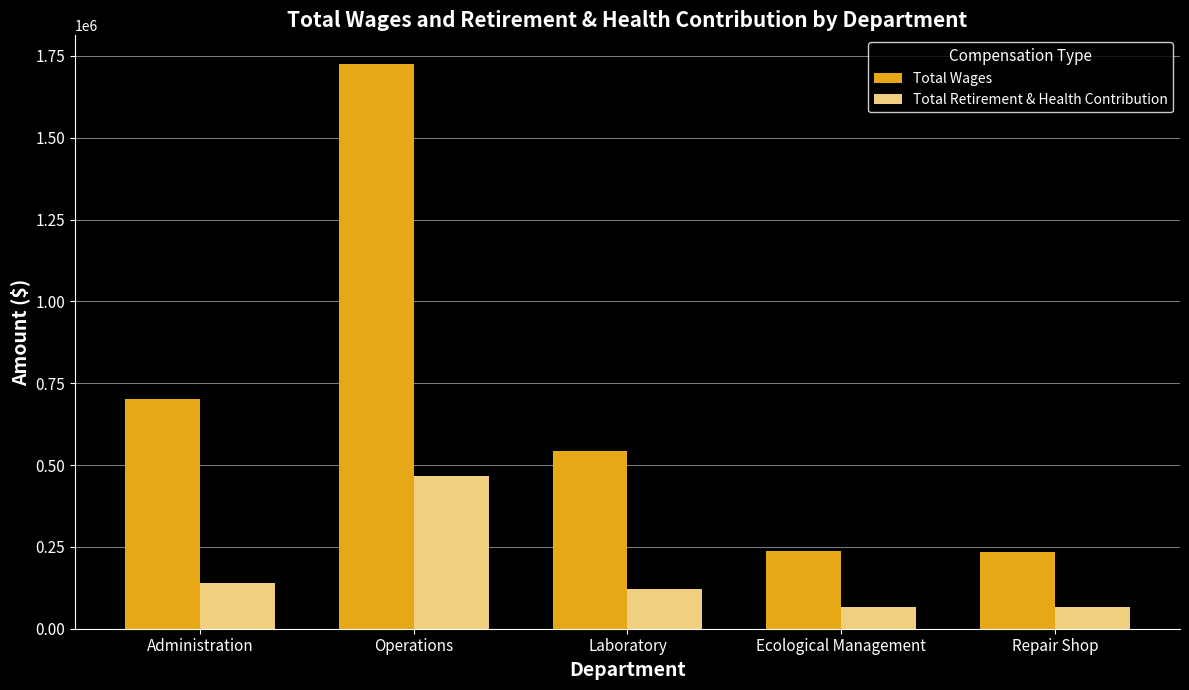

True or false: Total Retirement & Health Contribution has a value of 80532 at Administration.

False